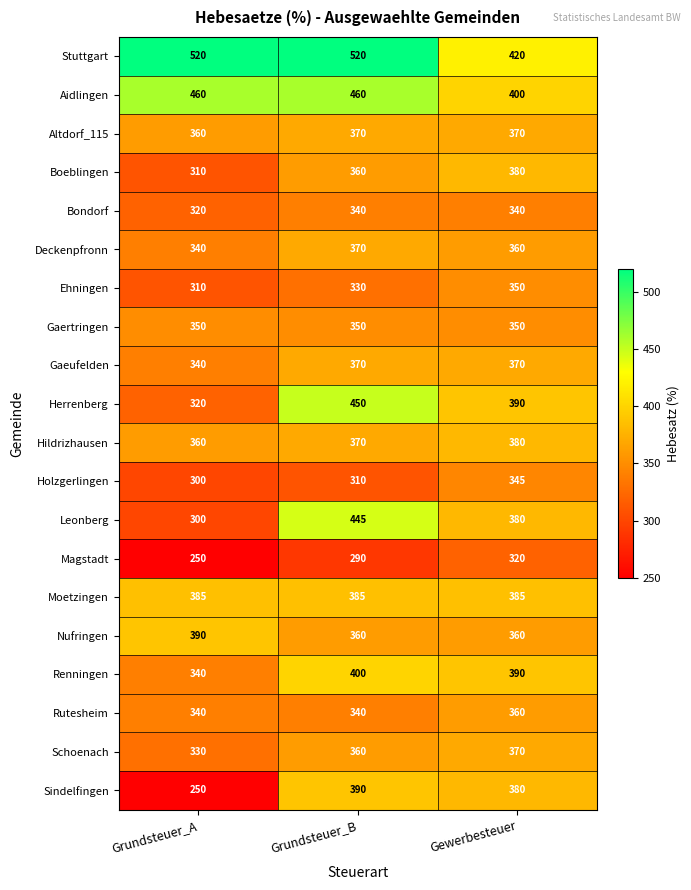

Which series changed the most between Grundsteuer_A and Gewerbesteuer?

Sindelfingen